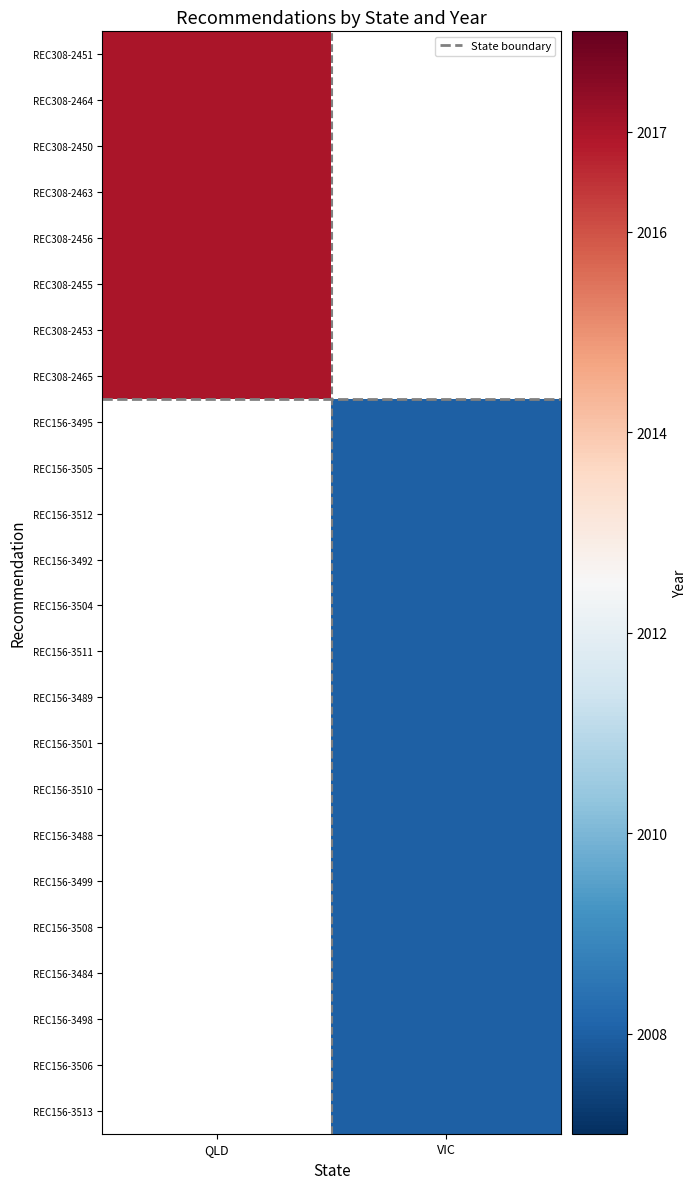

What is the maximum value shown in the chart?

2017.0